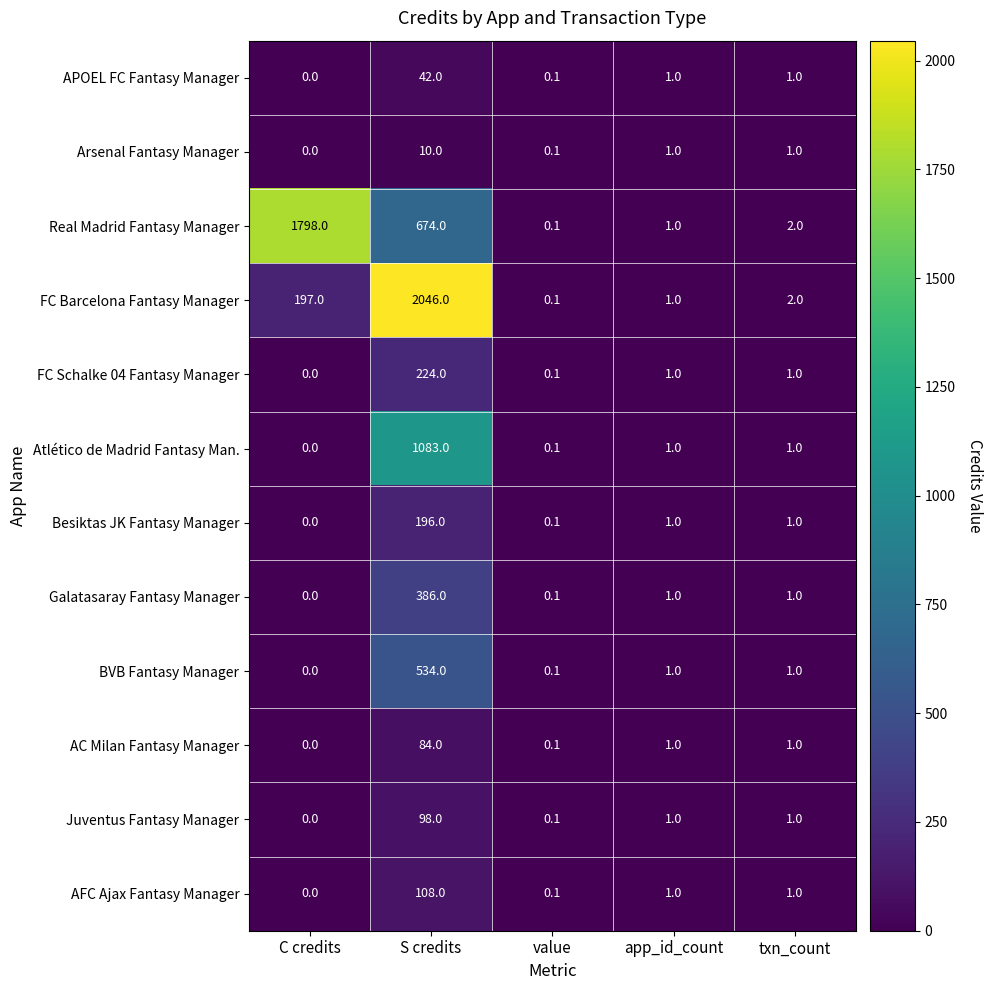

What is the difference between the maximum and minimum values in the BVB Fantasy Manager series?

534.0